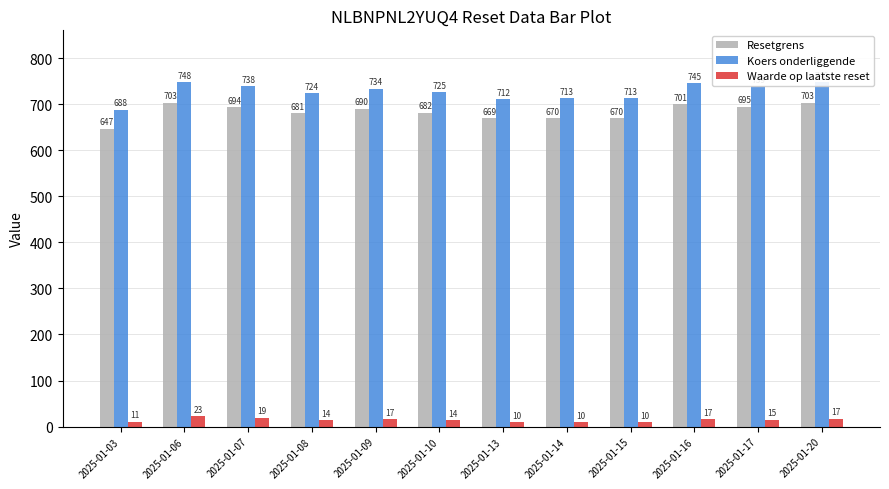

Reading right to left, transcribe all the data shown in this chart.

Resetgrens: 2025-01-20=703.1	2025-01-17=694.8	2025-01-16=700.7	2025-01-15=669.9	2025-01-14=669.9	2025-01-13=668.8	2025-01-10=681.8	2025-01-09=689.9	2025-01-08=680.8	2025-01-07=694.1	2025-01-06=702.9	2025-01-03=646.7
Koers onderliggende: 2025-01-20=748.0	2025-01-17=739.1	2025-01-16=745.4	2025-01-15=712.7	2025-01-14=712.7	2025-01-13=711.5	2025-01-10=725.3	2025-01-09=733.9	2025-01-08=724.3	2025-01-07=738.4	2025-01-06=747.8	2025-01-03=688.0
Waarde op laatste reset: 2025-01-20=17.2	2025-01-17=14.8	2025-01-16=16.8	2025-01-15=10.2	2025-01-14=10.3	2025-01-13=10.0	2025-01-10=13.8	2025-01-09=16.6	2025-01-08=14.0	2025-01-07=19.2	2025-01-06=23.3	2025-01-03=10.6